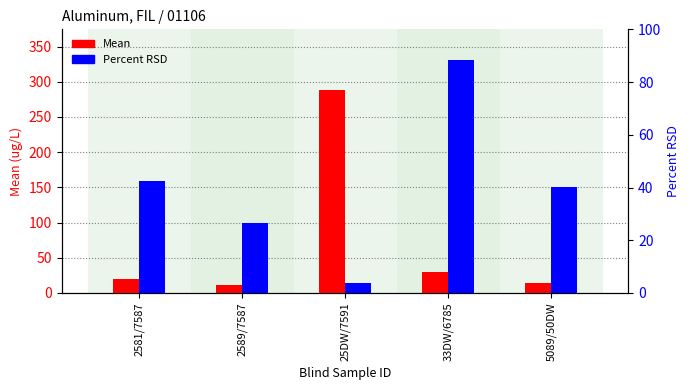

What is the difference between the highest and lowest values at 2581/7587?

22.6